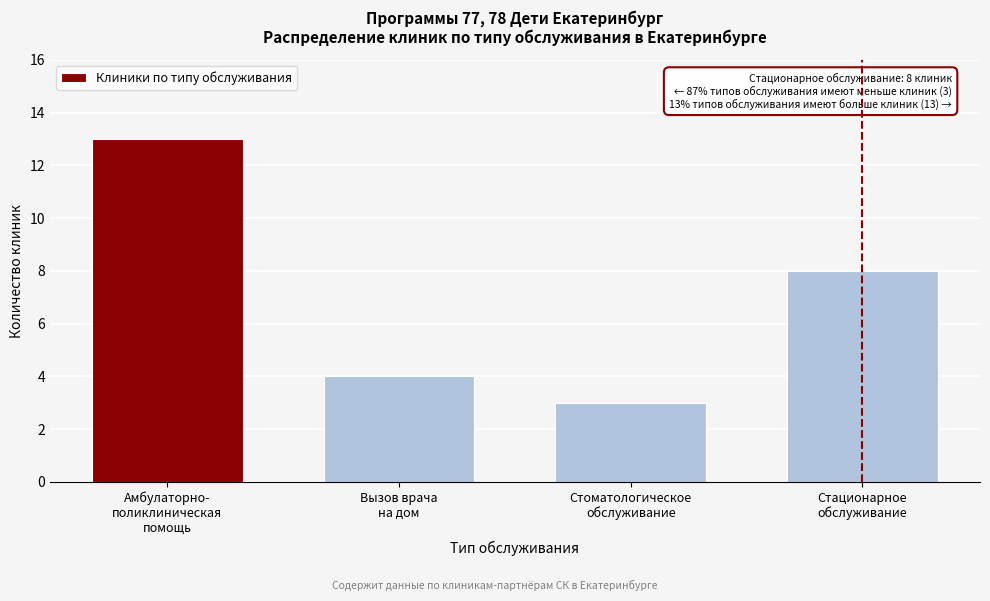

Reading right to left, extract all data points from this chart.

8	3	4	13